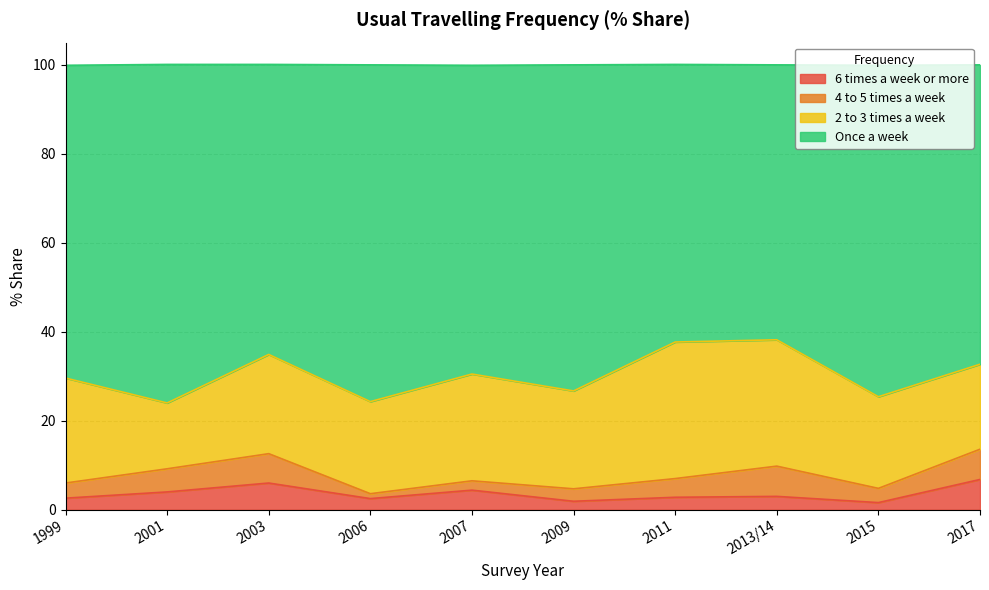

The value of 6 times a week or more at 2001 is 4.0. True or false?

True